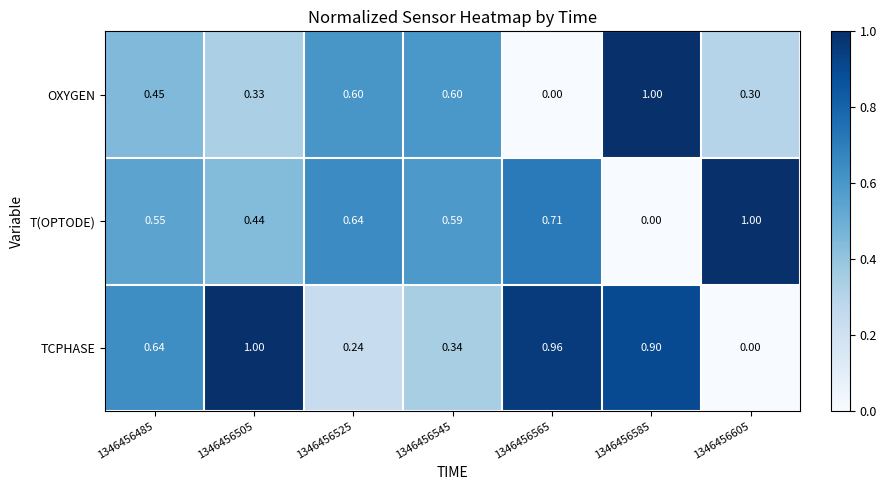

List the series in order of their overall mean, lowest first.

OXYGEN, T(OPTODE), TCPHASE